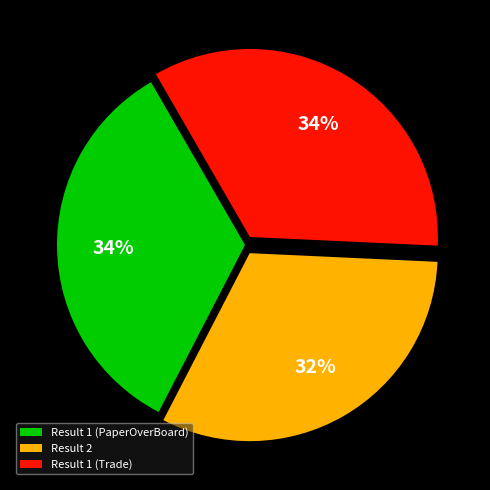

How many segments does this pie chart have?

3